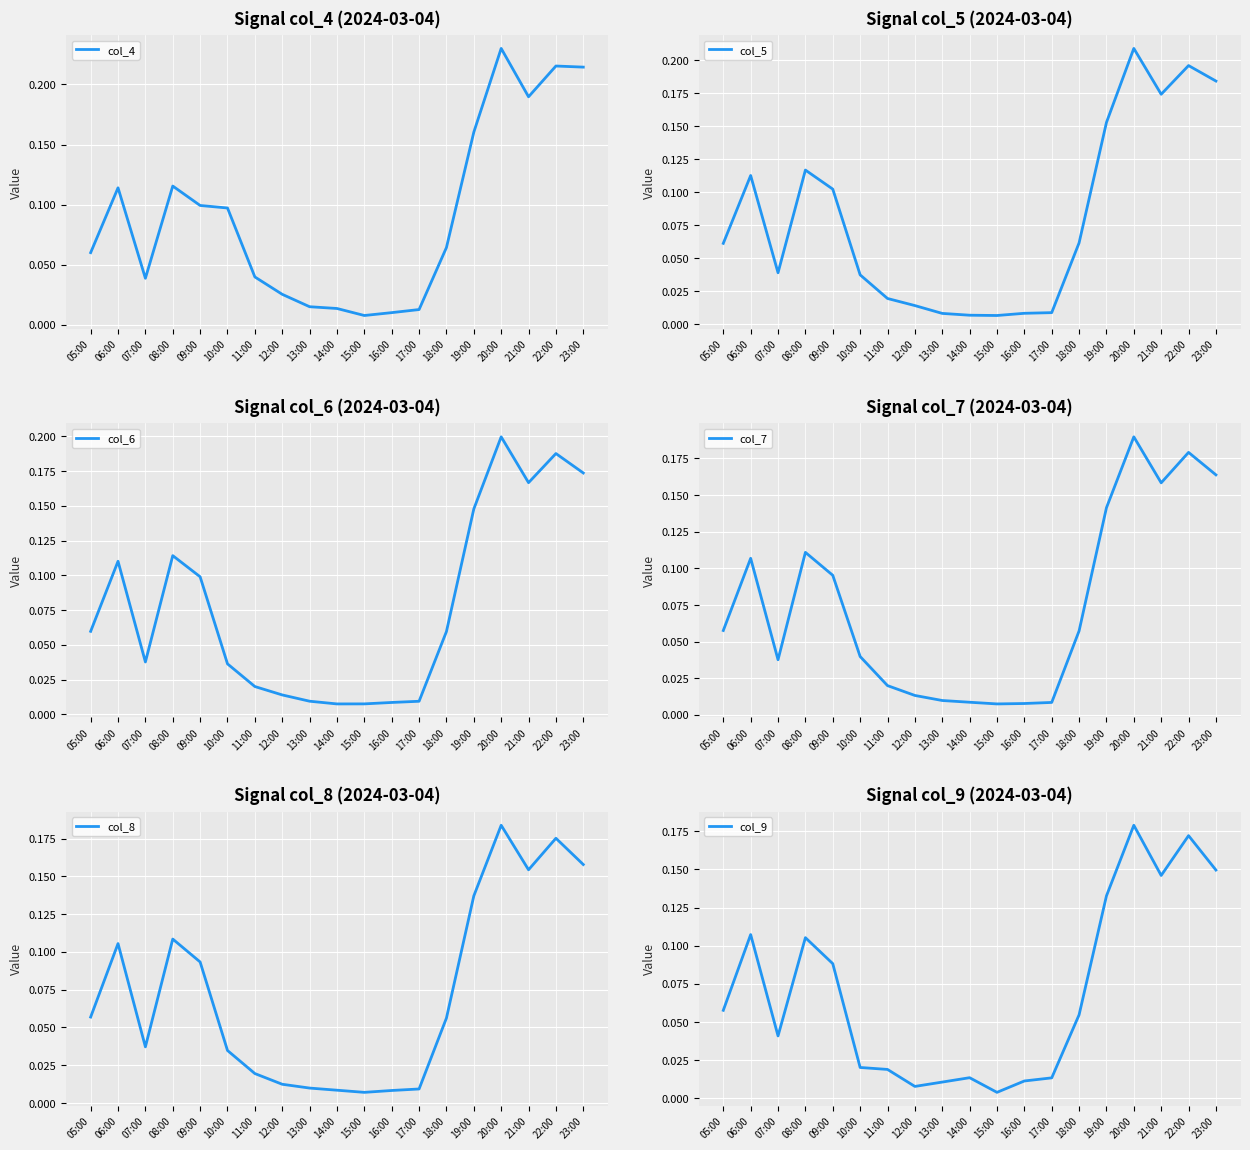

Count the number of data series in this chart.

6